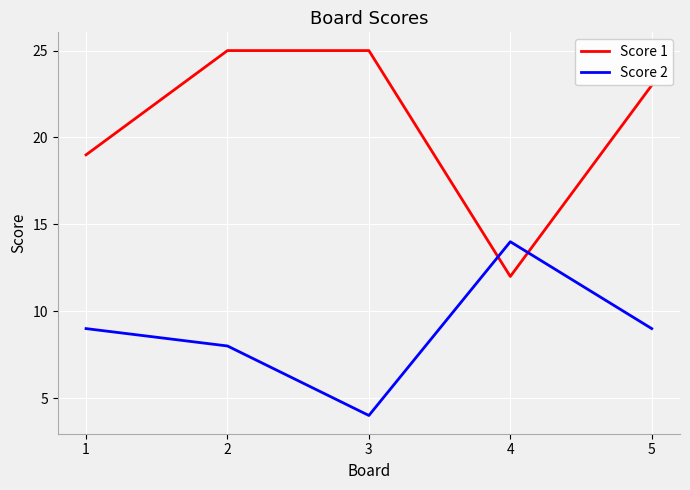

Rank the series by their maximum value, from highest to lowest.

Score 1, Score 2